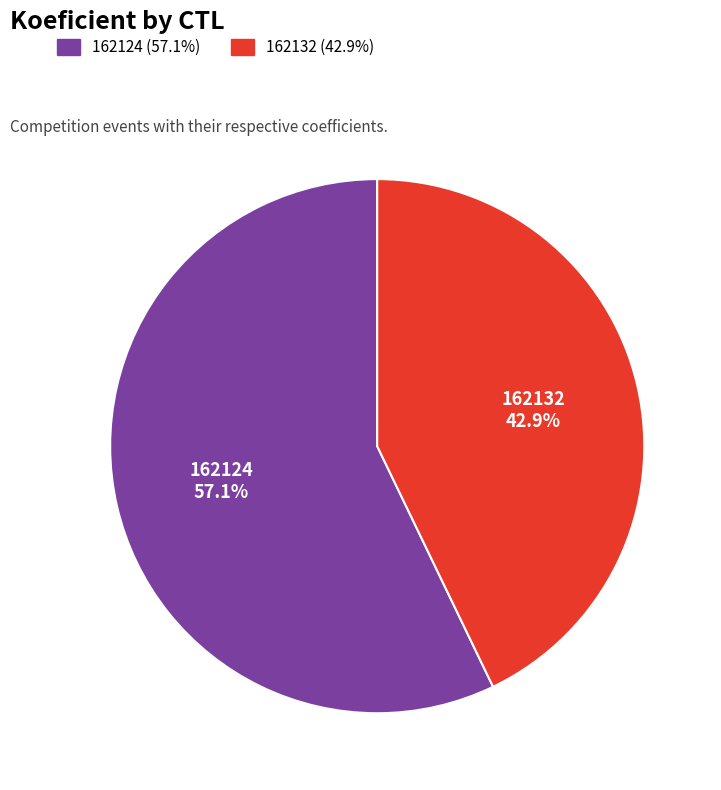

Combined, do 162132 and 162124 account for over 50%?

Yes